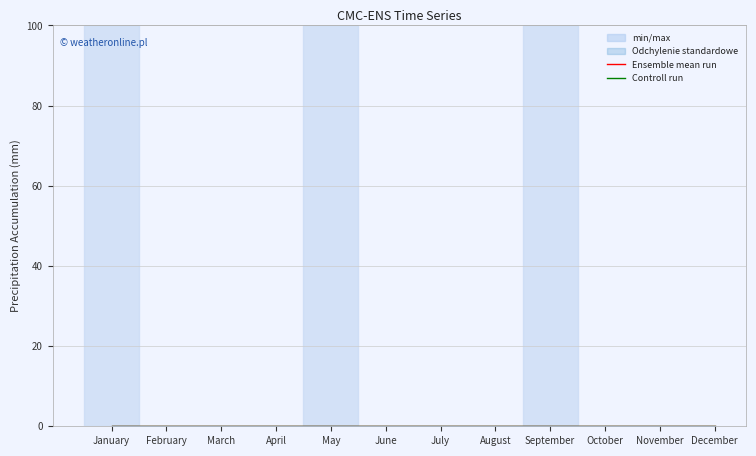

The Ensemble mean run series shows 5 at March. True or false?

False